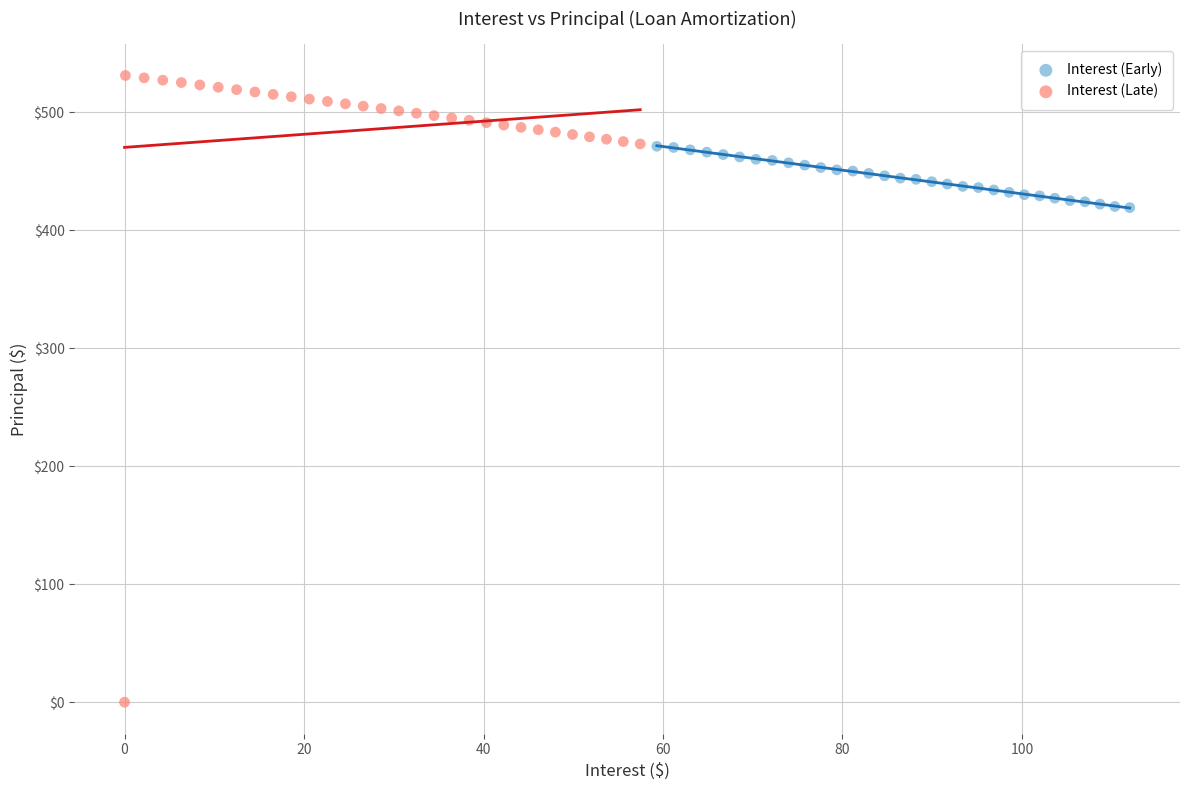

Which series reaches the minimum Y coordinate?

Interest (Late)